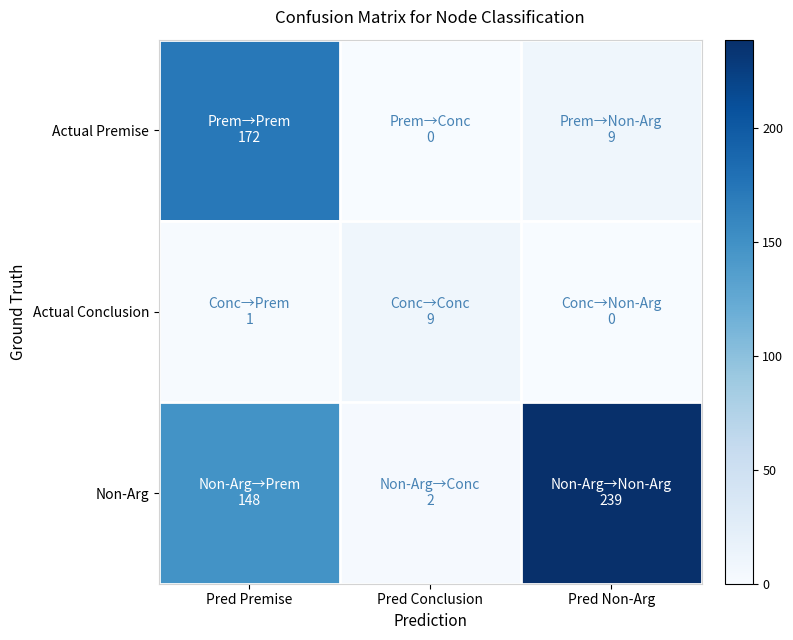

Which label corresponds to the largest value in the chart?

Pred Non-Arg